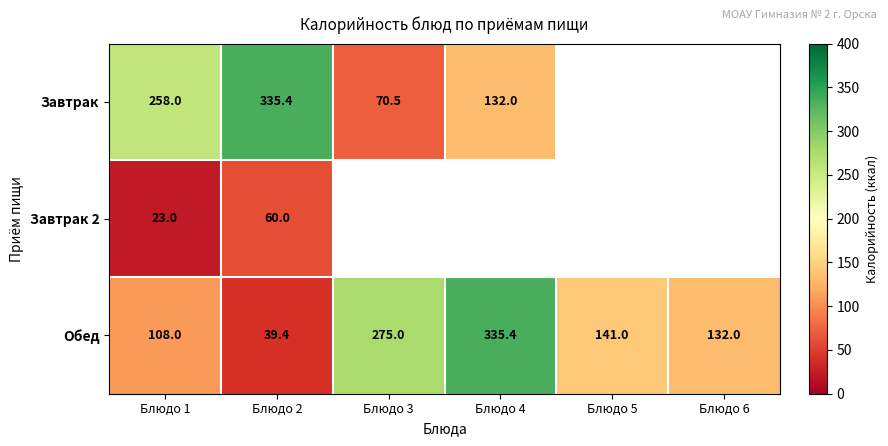

The value of Обед at Блюдо 3 is 379.3. True or false?

False